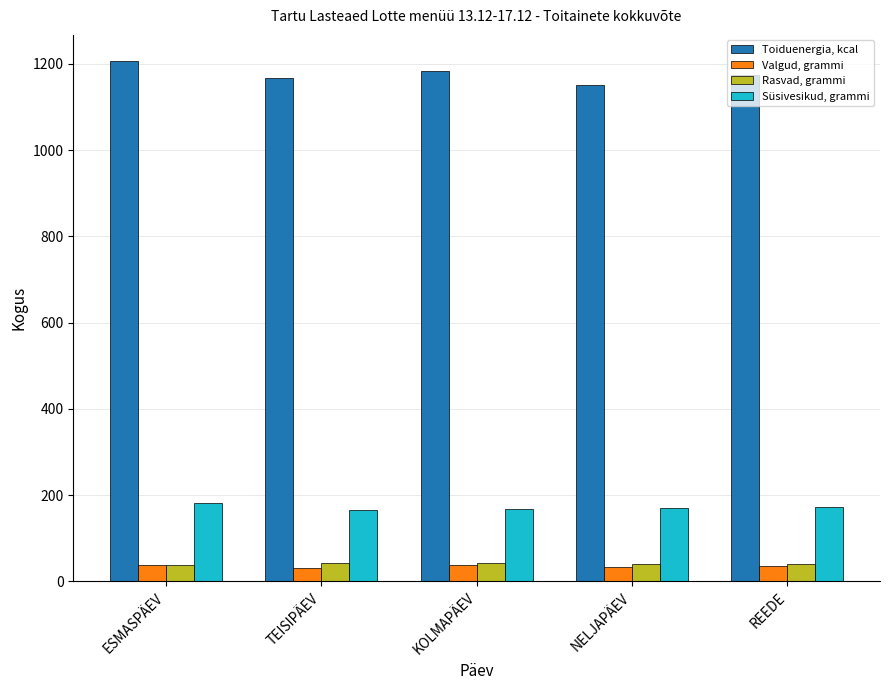

Which series has the largest total across all categories?

Toiduenergia, kcal